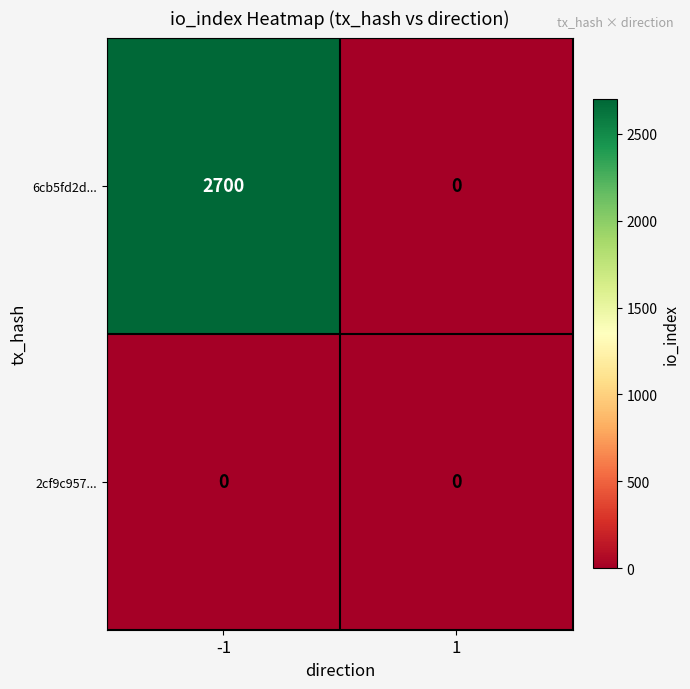

The 6cb5fd2d... series shows 0 at 1. True or false?

True